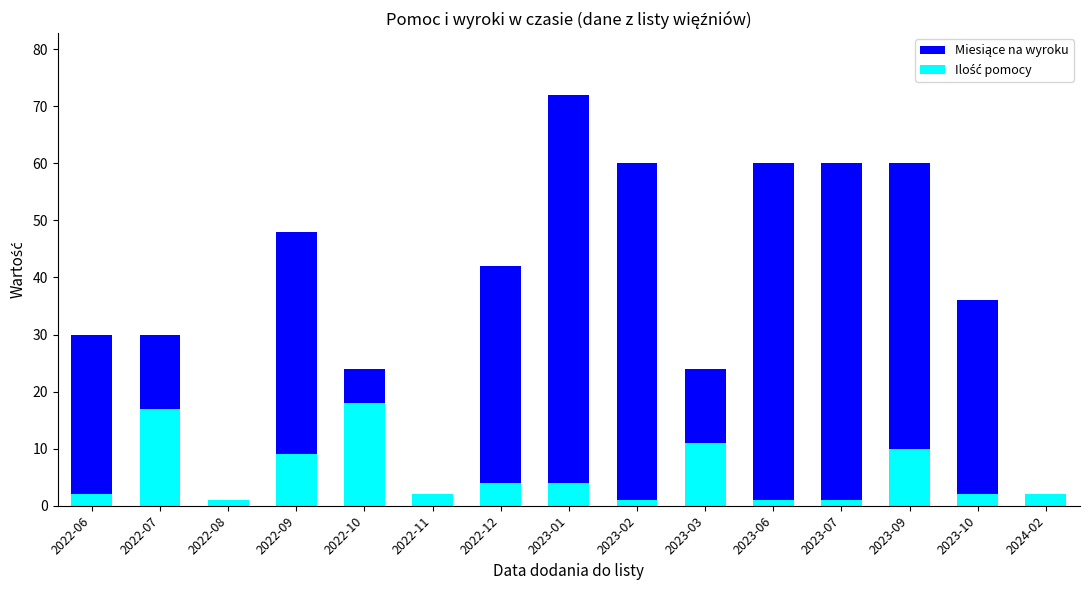

Is it true that Ilość pomocy equals 3 at 2023-10?

False